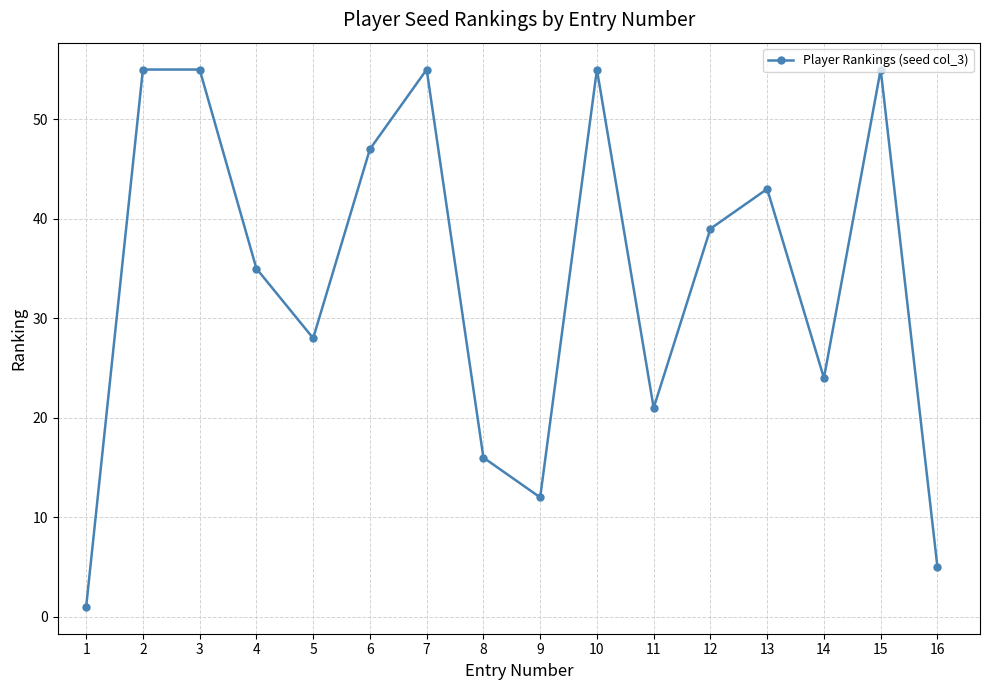

Does the chart display data point markers on the line(s)?

Yes